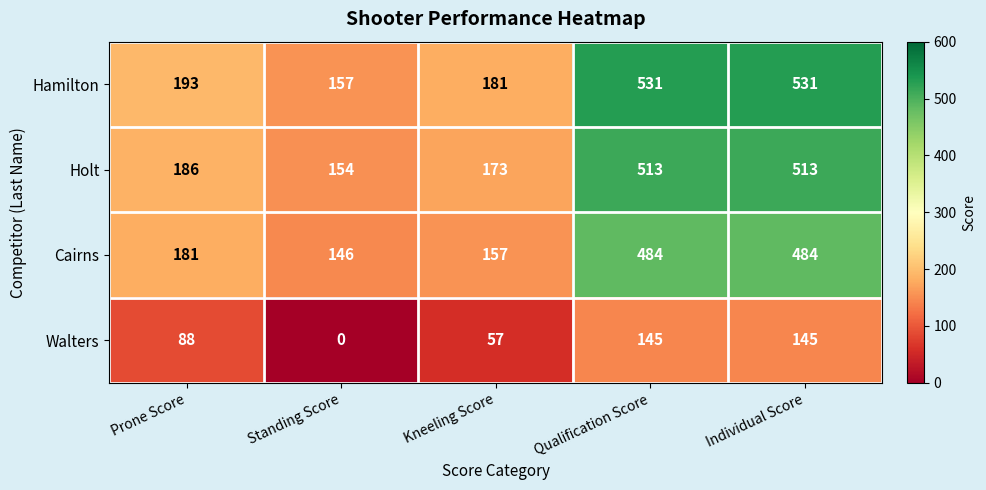

Read the Cairns value at Standing Score, to the nearest 10.

150